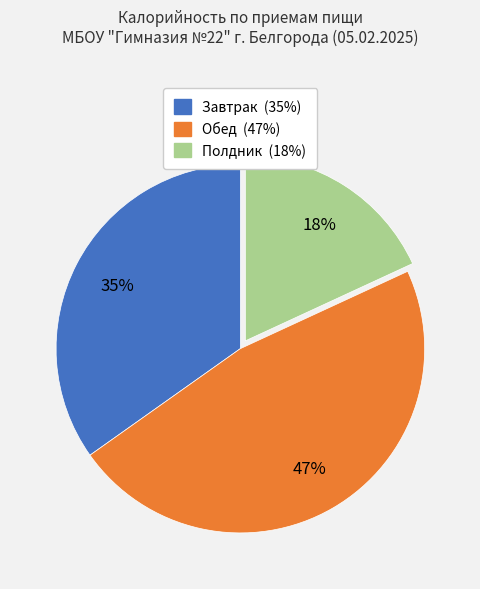

To the nearest percent, what is the average slice percentage?

33%